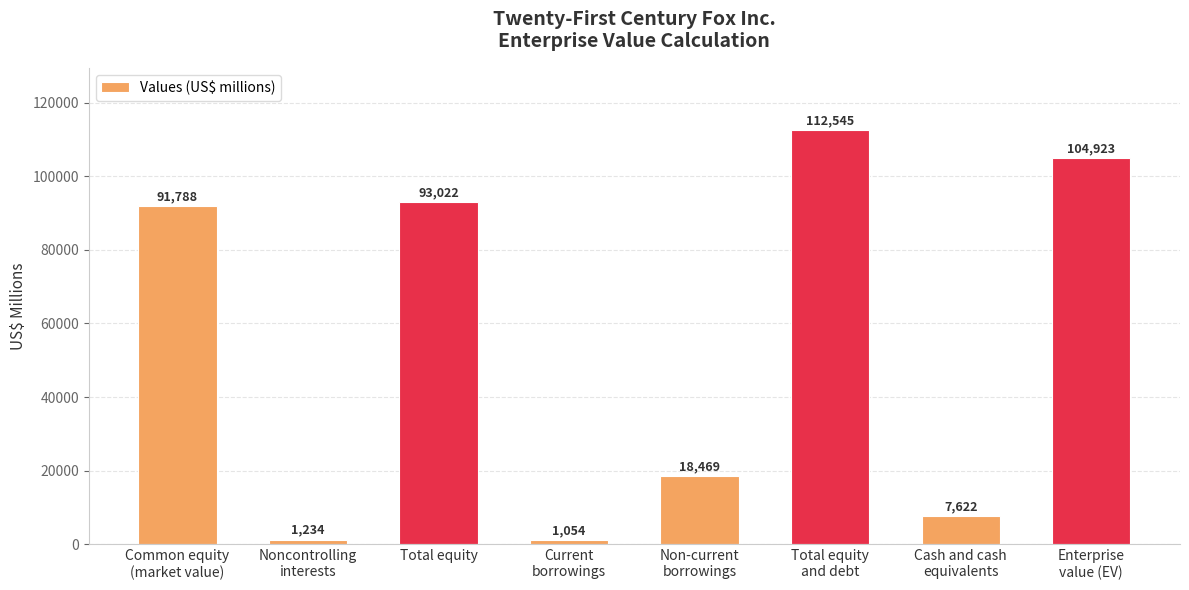

Where is the data nearest to the value 56799?

Common equity
(market value)